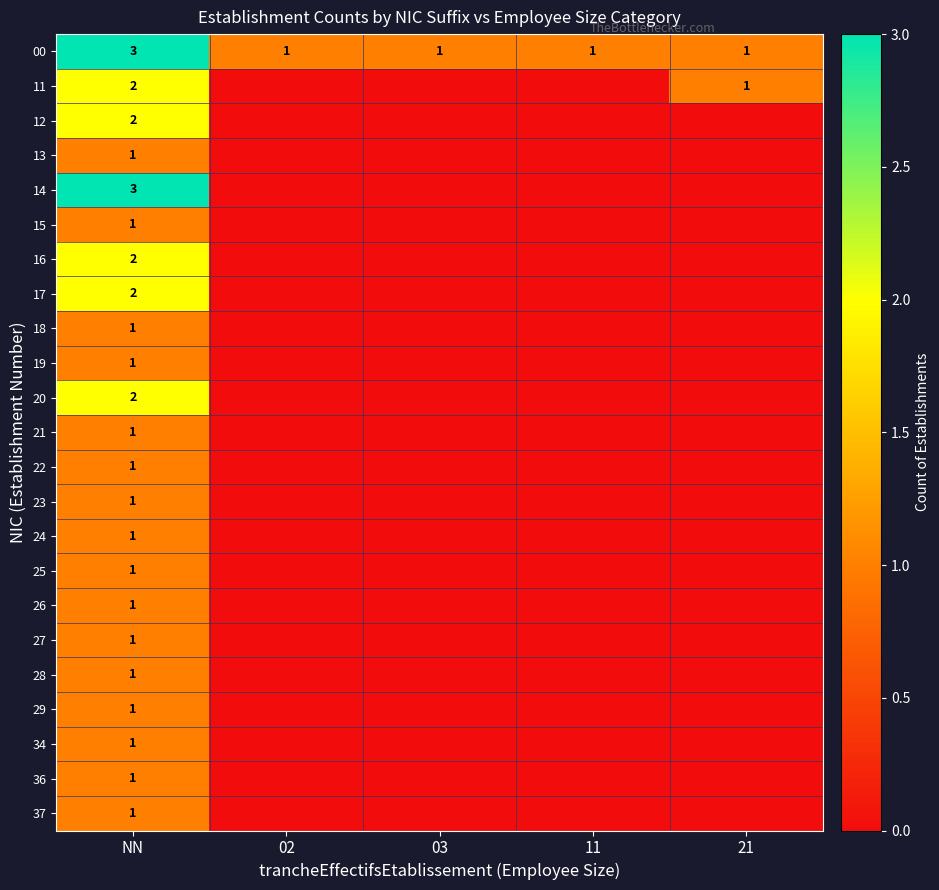

Is it true that 00 equals 5 at NN?

False